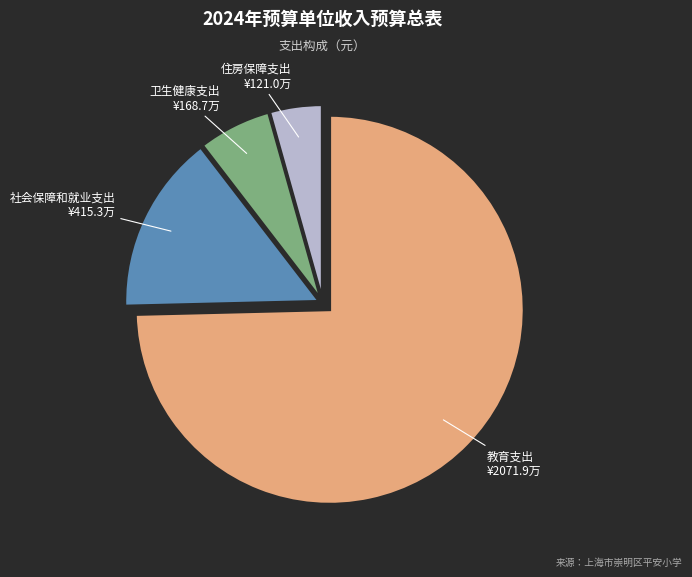

True or false: 卫生健康支出 accounts for 1% of the total.

False